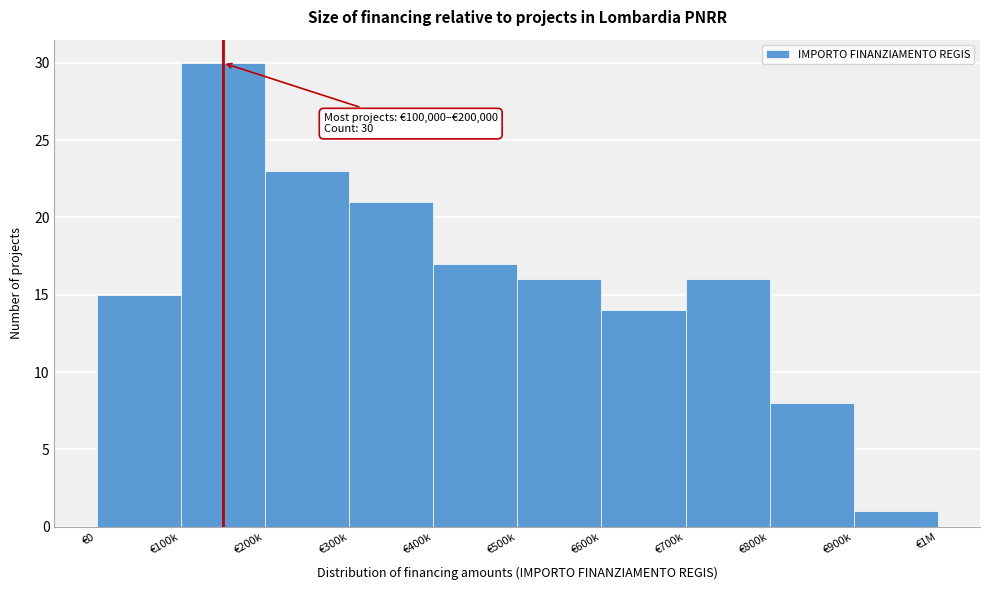

Reading left to right, extract all data points from this chart.

€0=15	€100k=30	€200k=23	€300k=21	€400k=17	€500k=16	€600k=14	€700k=16	€800k=8	€900k=1